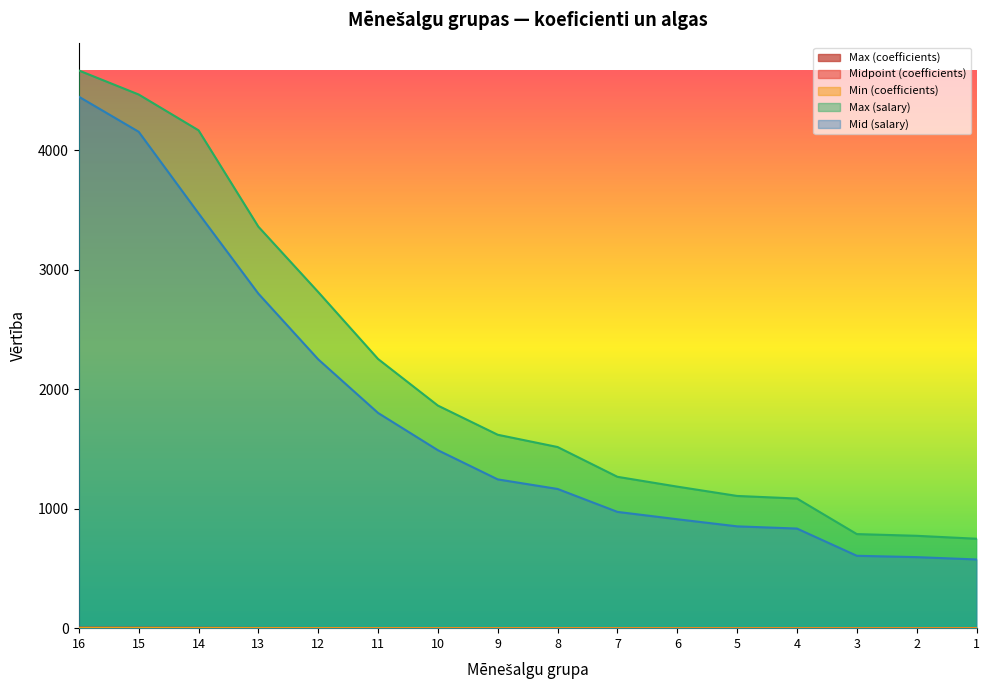

What is the sum of all Midpoint (coefficients) values?

27.5